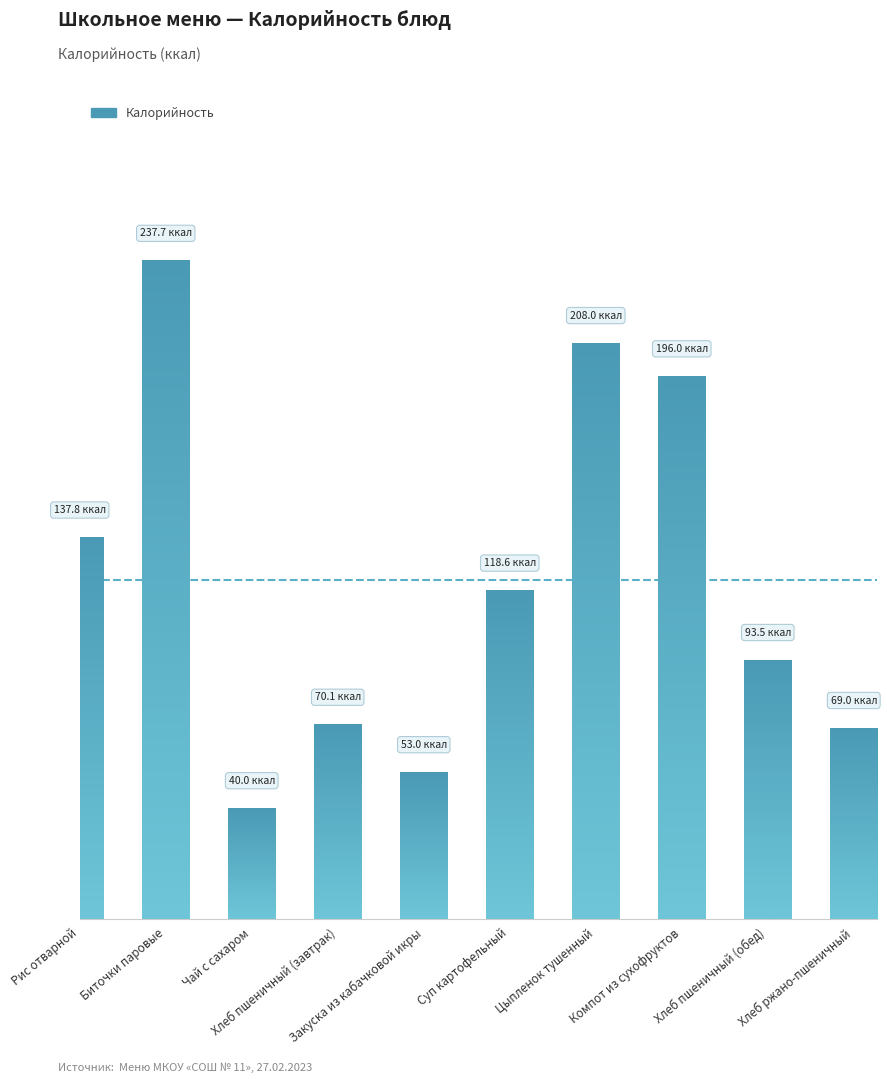

The value at Хлеб пшеничный (завтрак) is 121.6. True or false?

False